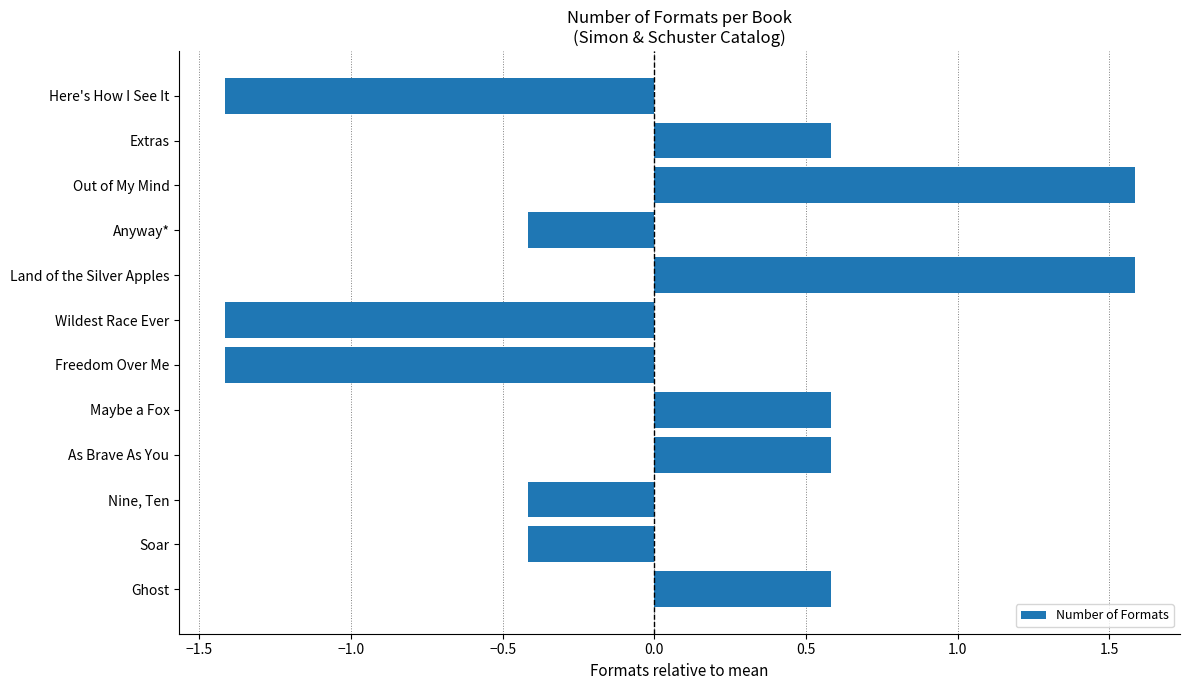

Count the number of categories in the chart.

12